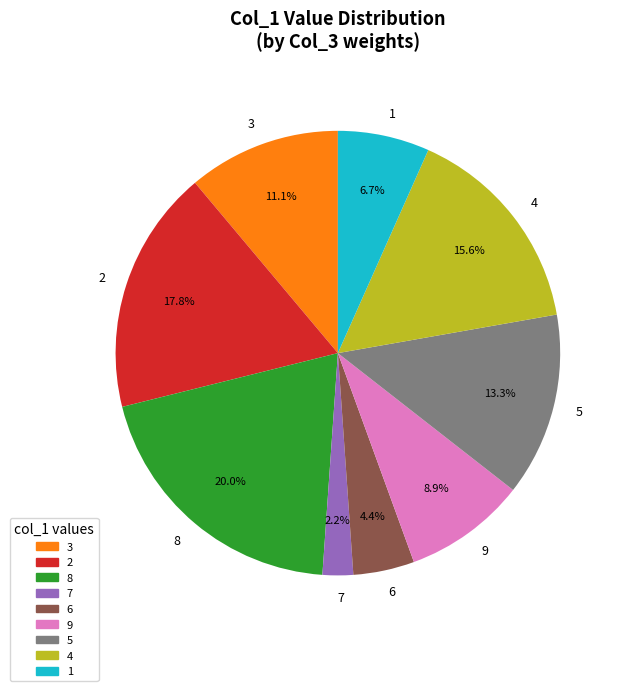

To the nearest percent, what is the combined percentage of 5 and 3?

24%